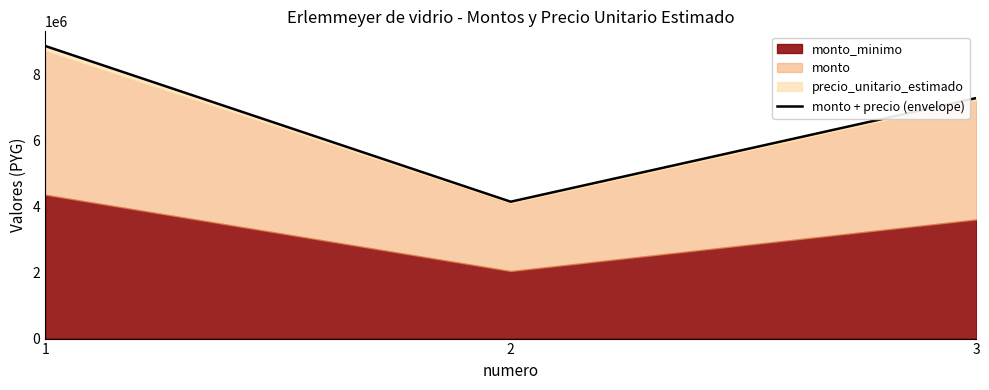

Where is the data nearest to the value 6495000?

3